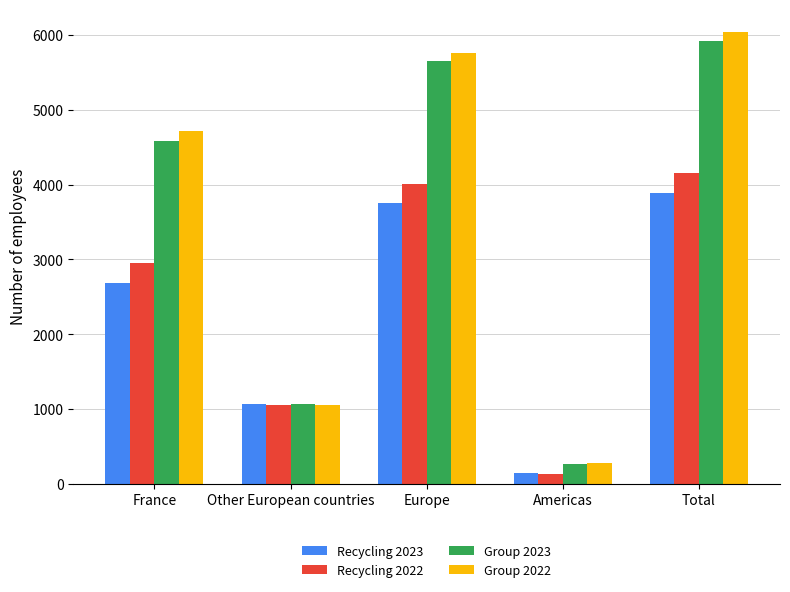

Does the chart contain any negative values?

No